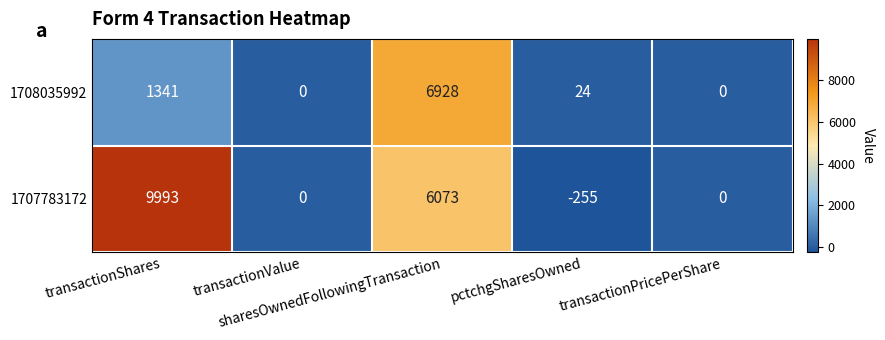

At how many categories does at least one series exceed 9197?

1